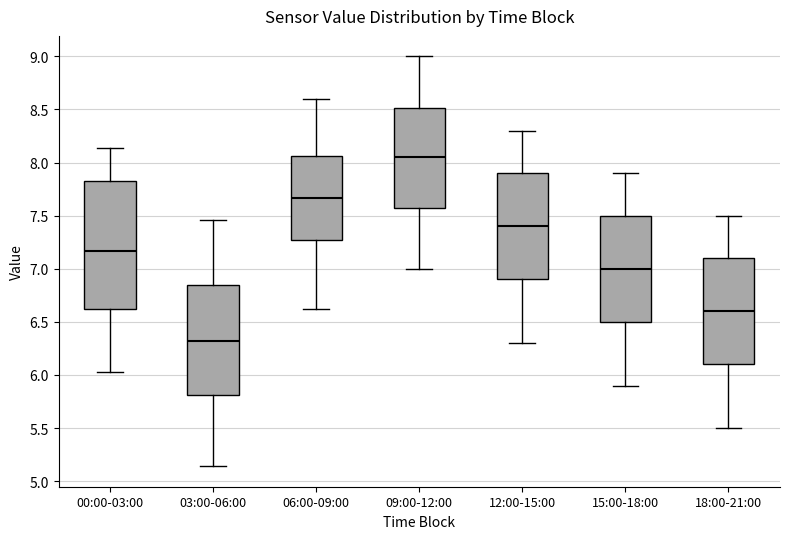

Where does the median line of the box for 12:00-15:00 sit on the y-axis? The values are not printed on the chart, so give them approximately, as read against the axis.

7.40